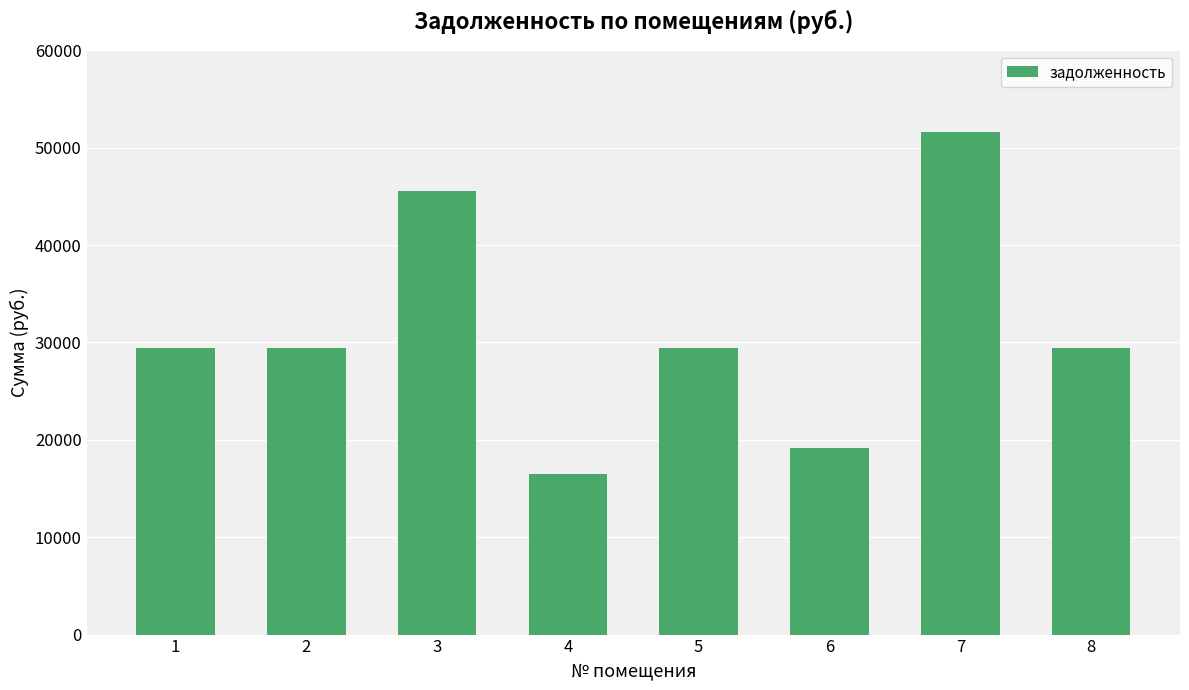

What is the approximate value at 6?

19141.3